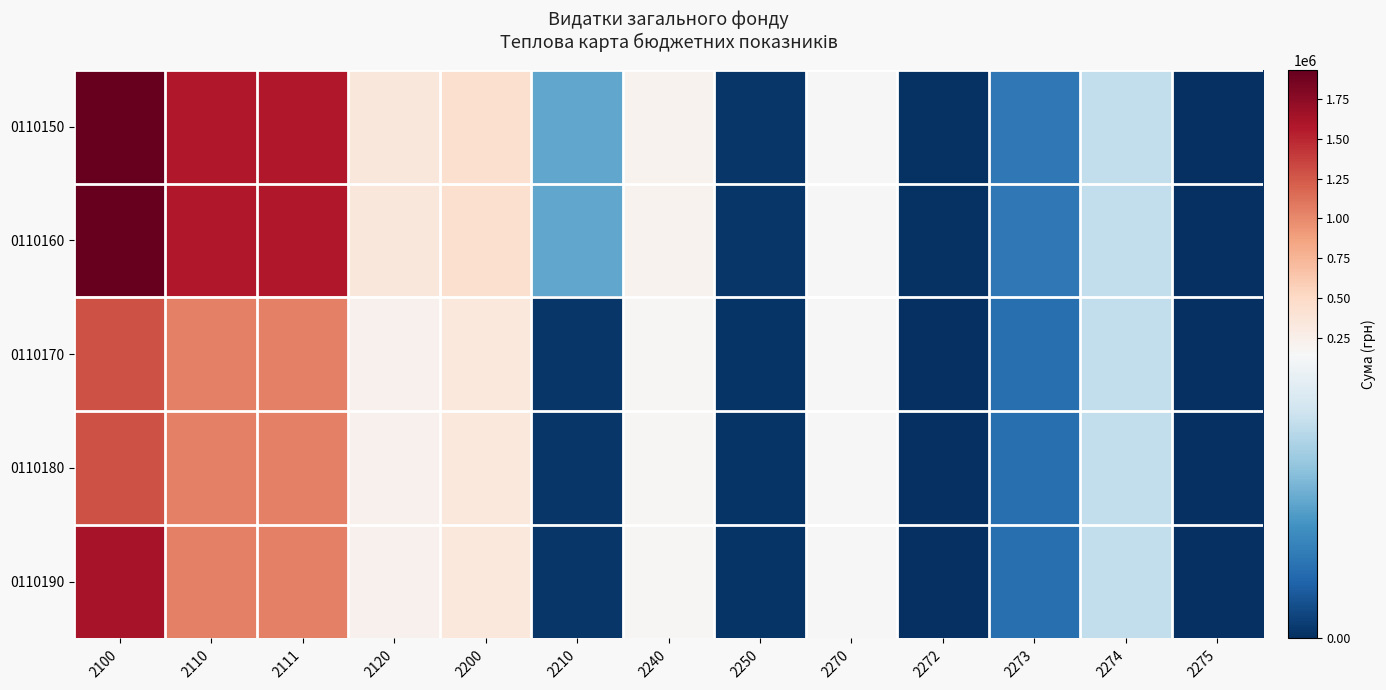

Reading left to right, what are all the values shown in this chart?

0110150: 2100=1932020	2110=1583570	2111=1583570	2120=348450	2200=437150	2210=70700	2240=206000	2250=4000	2270=156450	2272=1400	2273=42500	2274=111550	2275=1000
0110160: 2100=1932020	2110=1583570	2111=1583570	2120=348450	2200=437150	2210=70700	2240=206000	2250=4000	2270=148307	2272=1400	2273=42500	2274=111550	2275=1000
0110170: 2100=1282099	2110=1050901	2111=1050901	2120=231198	2200=330203	2210=3600	2240=175362	2250=2933	2270=148307	2272=0	2273=36757	2274=111550	2275=0
0110180: 2100=1282099	2110=1050901	2111=1050901	2120=231198	2200=330203	2210=3600	2240=175362	2250=2933	2270=148307	2272=0	2273=36757	2274=111550	2275=0
0110190: 2100=1612303	2110=1050901	2111=1050901	2120=231198	2200=330203	2210=3600	2240=175362	2250=2933	2270=148307	2272=0	2273=36757	2274=111550	2275=0